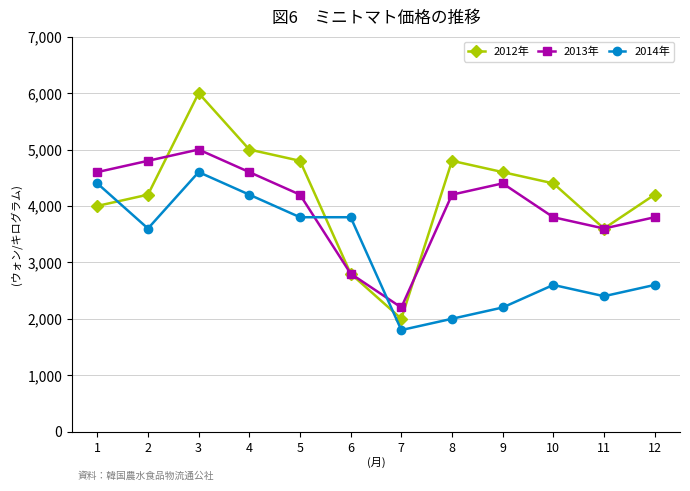

Rank the series by their average value, from highest to lowest.

2012年, 2013年, 2014年